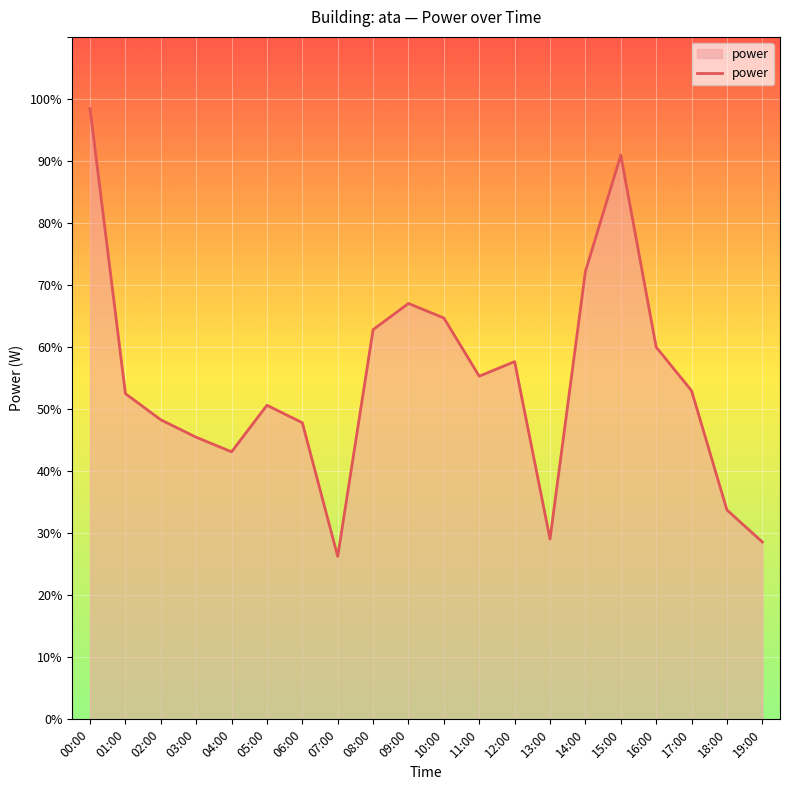

What is the difference between the values at 11:00 and 05:00?

4.7